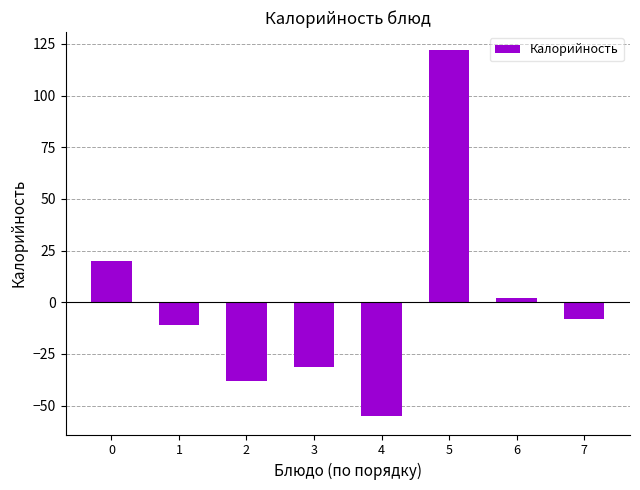

Does the chart contain stacked bars?

No